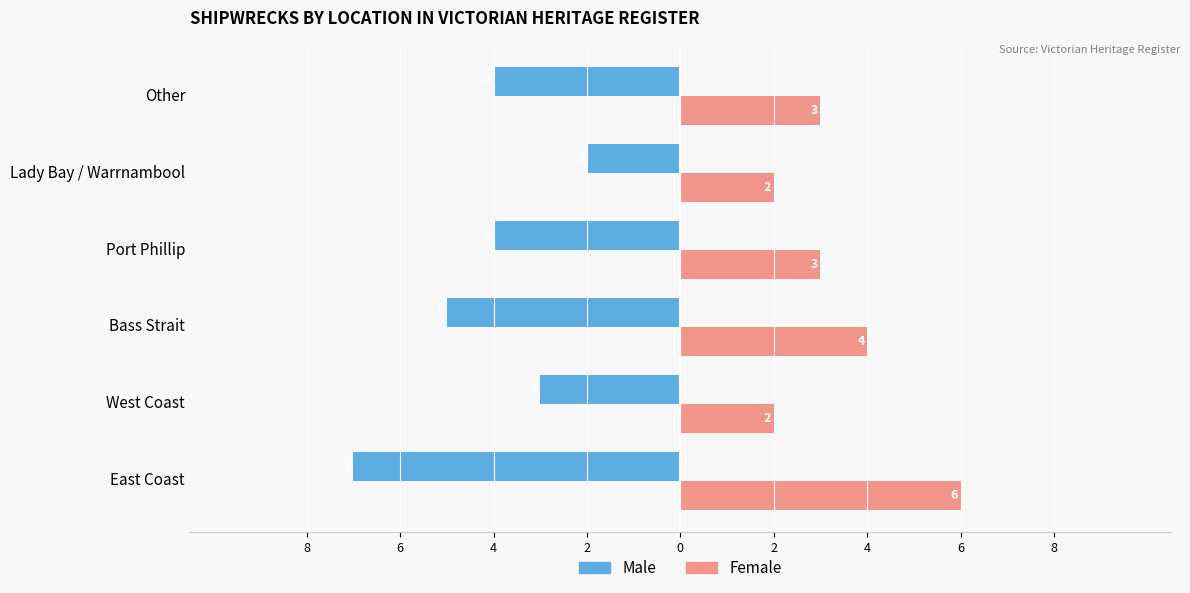

What is the label of the 4th bar from the right?

4